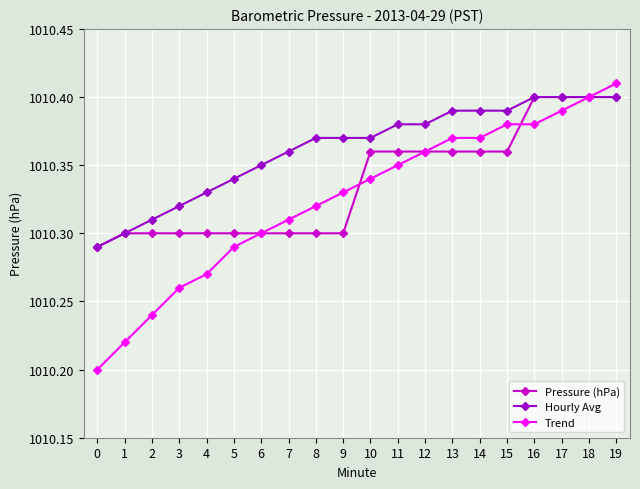

True or false: Trend has more than 2 points higher than both neighbors.

False